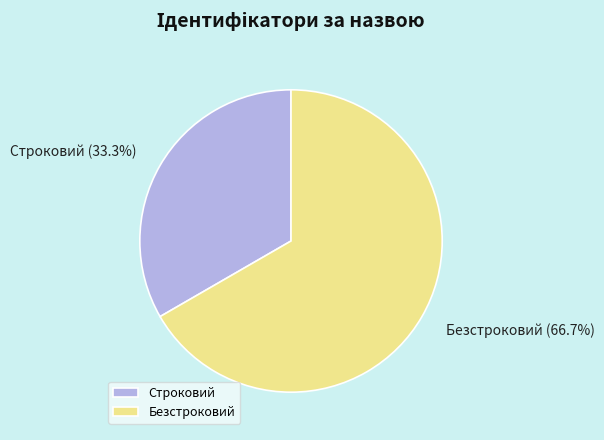

How many slices are in this pie chart?

2